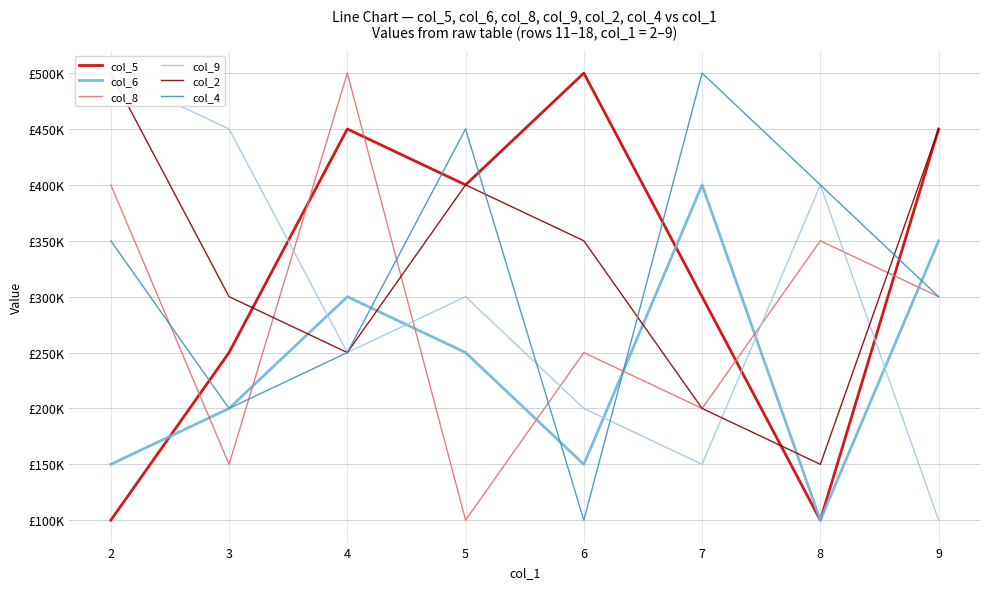

What is the value of the col_8 point at the 3rd from the left?

500000